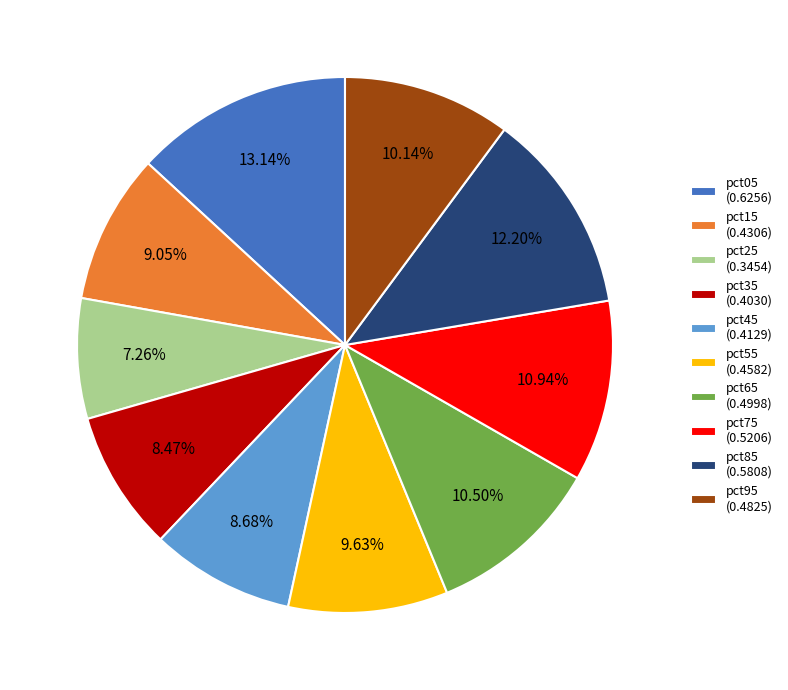

Which category has the biggest portion of the pie?

pct05